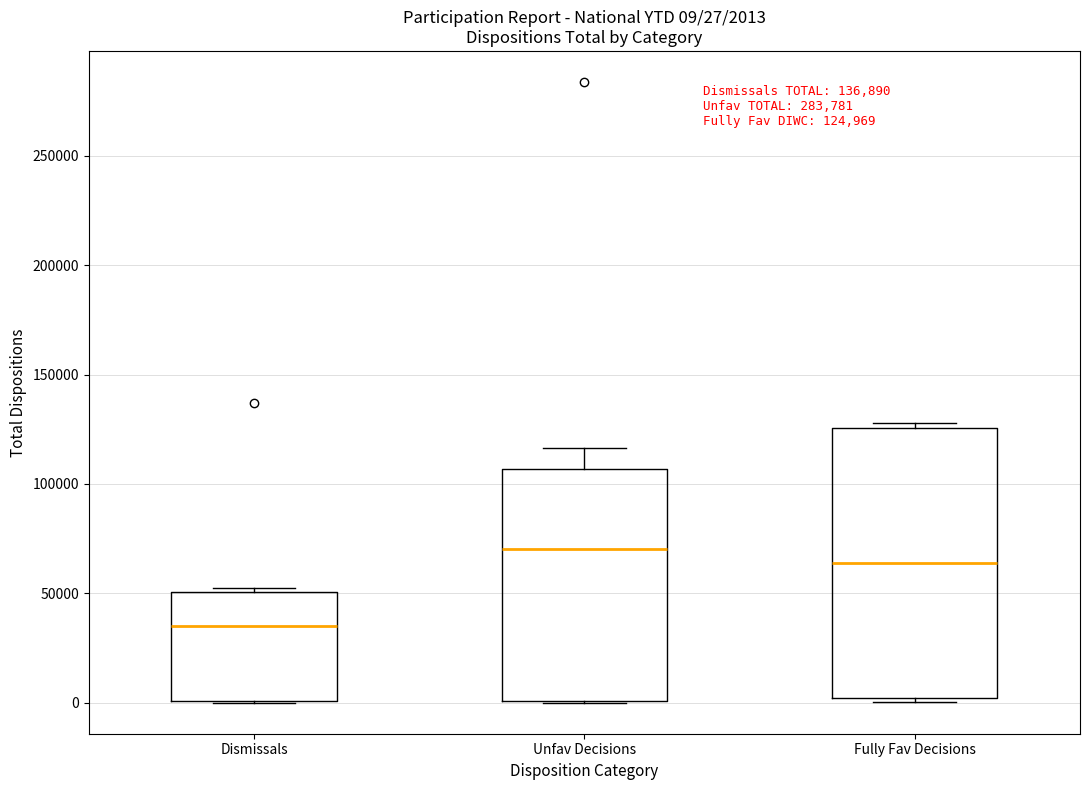

Which box has the lowest median line?

Dismissals